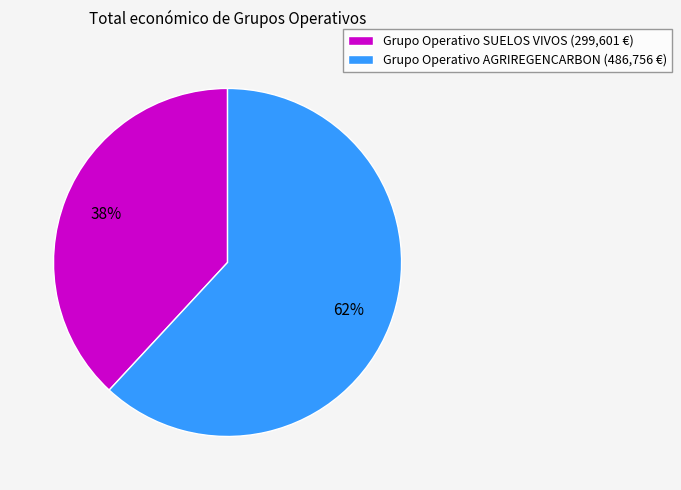

To the nearest percent, what portion does Grupo Operativo SUELOS VIVOS represent?

38%